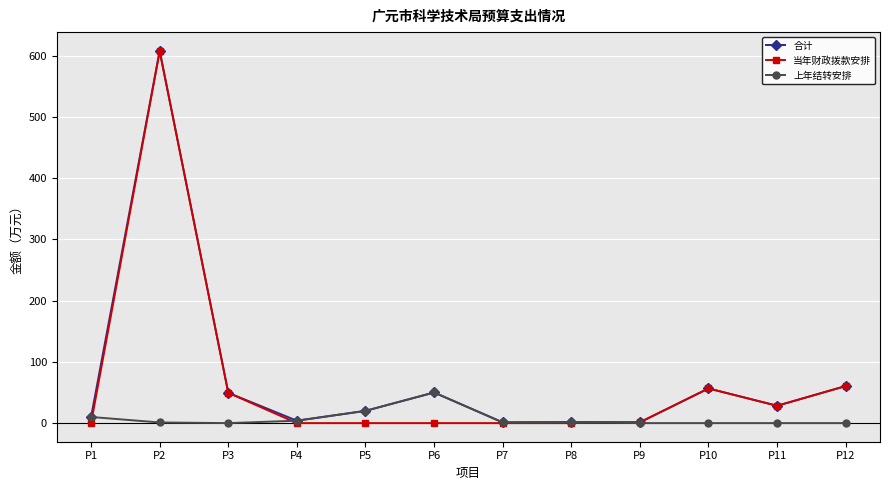

What is the highest value of the 当年财政拨款安排 series?

607.1